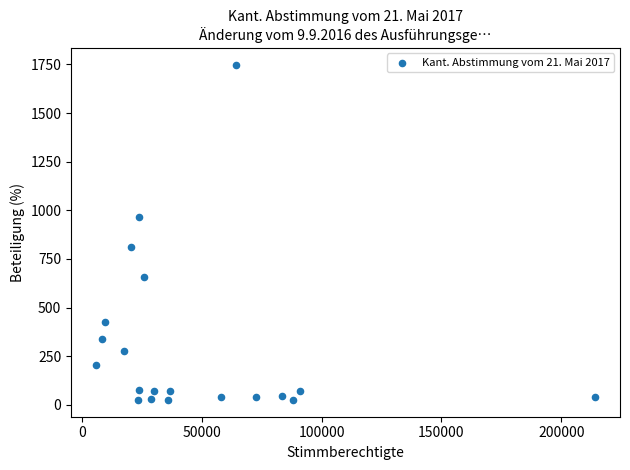

What is the range of Y values (max minus min)?

1723.9